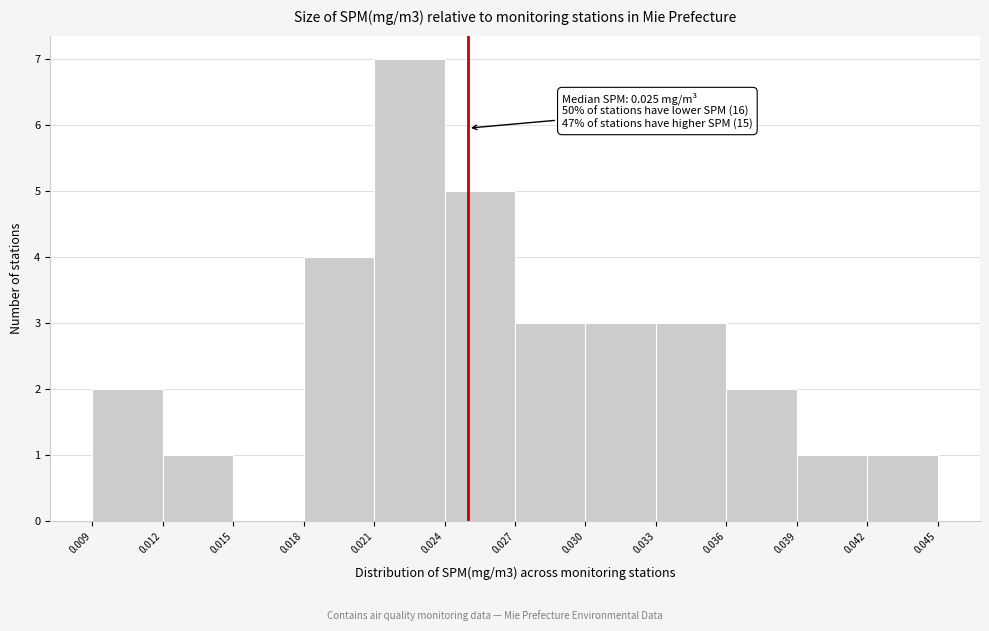

Over which range of the x-axis is the bar tallest?

0.021 to 0.024